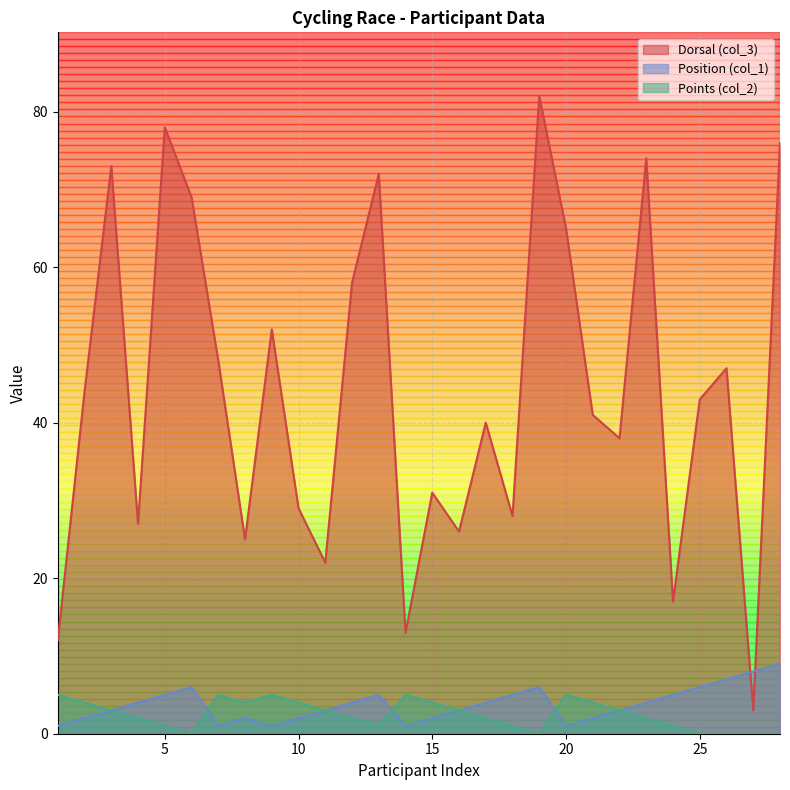

Reading left to right, list all the values displayed in this chart.

Dorsal (col_3): 1=12	2=44	3=73	4=27	5=78	6=69	7=48	8=25	9=52	10=29	11=22	12=58	13=72	14=13	15=31	16=26	17=40	18=28	19=82	20=65	21=41	22=38	23=74	24=17	25=43	26=47	27=3	28=76
Position (col_1): 1=1	2=2	3=3	4=4	5=5	6=6	7=1	8=2	9=1	10=2	11=3	12=4	13=5	14=1	15=2	16=3	17=4	18=5	19=6	20=1	21=2	22=3	23=4	24=5	25=6	26=7	27=8	28=9
Points (col_2): 1=5	2=4	3=3	4=2	5=1	6=0	7=5	8=4	9=5	10=4	11=3	12=2	13=1	14=5	15=4	16=3	17=2	18=1	19=0	20=5	21=4	22=3	23=2	24=1	25=0	26=0	27=0	28=0